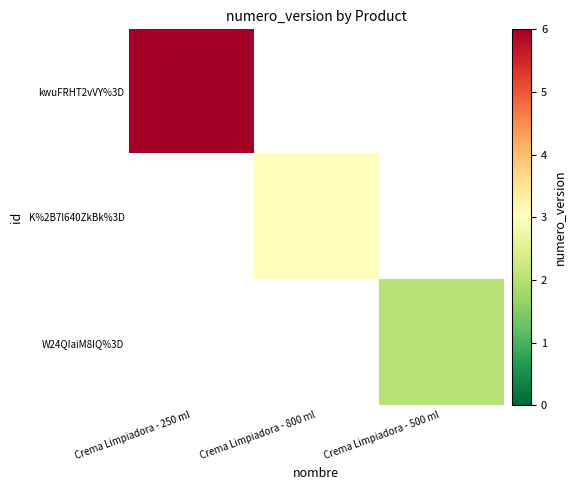

How many series are shown in this chart?

3